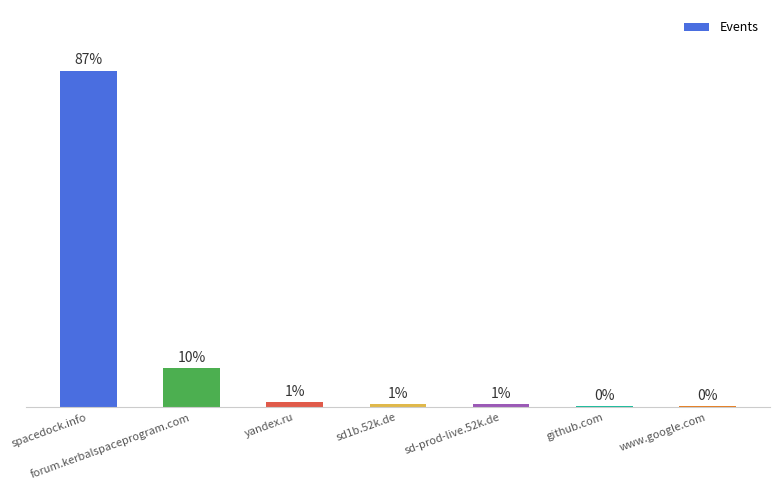

Are the bars horizontal?

No